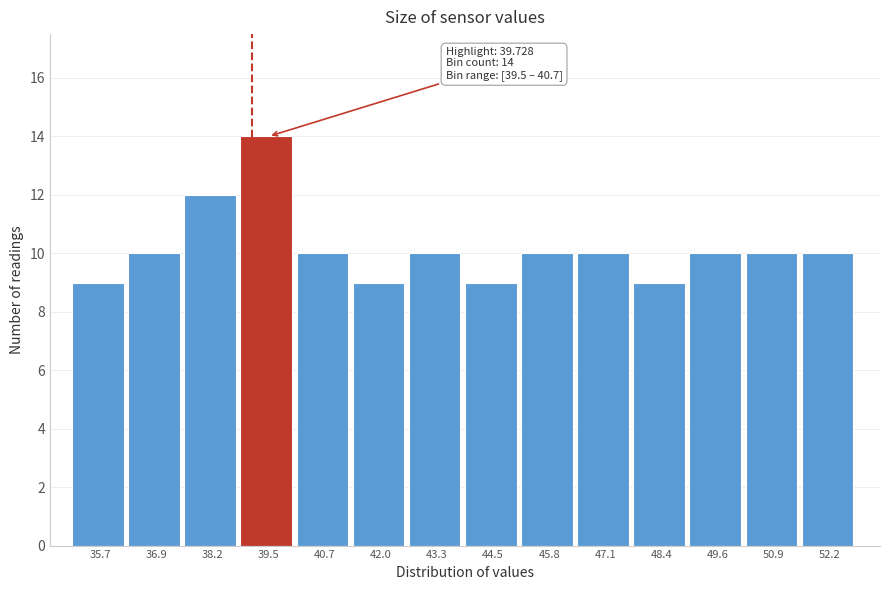

Reading left to right, extract all data points from this chart.

9	10	12	14	10	9	10	9	10	10	9	10	10	10